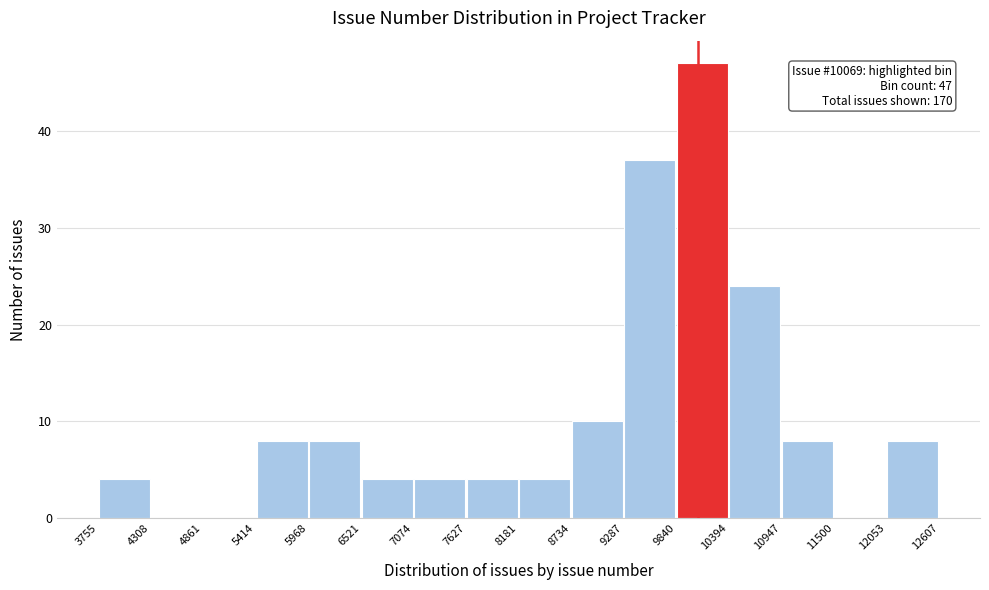

Over which range of the x-axis is the bar tallest?

9840 to 10394